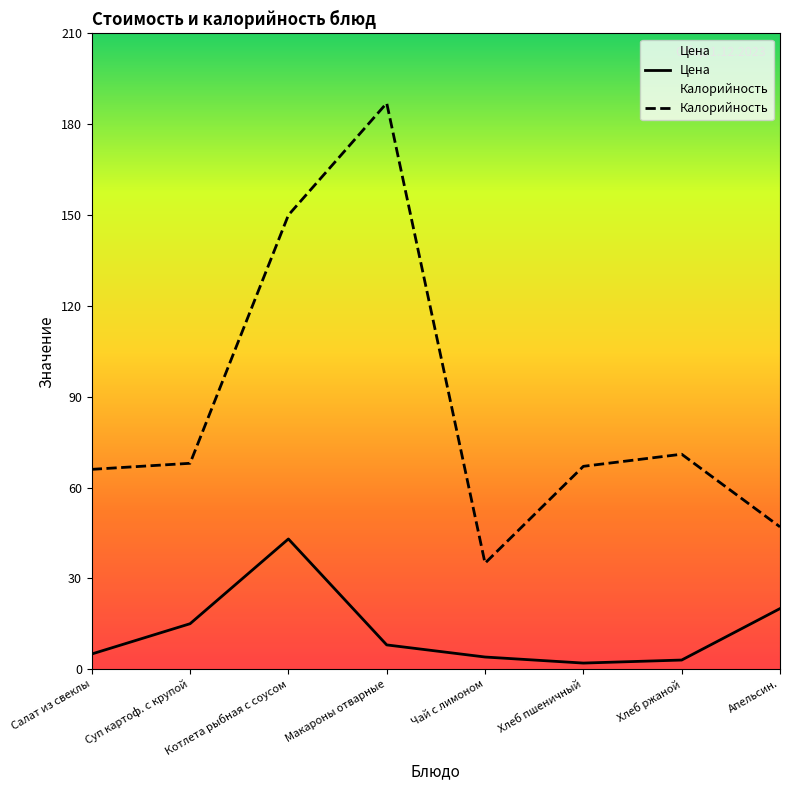

Reading right to left, transcribe all the data shown in this chart.

Цена: 20	3	2	4	8	43	15	5
Калорийность: 47	71	67	35	187	150	68	66